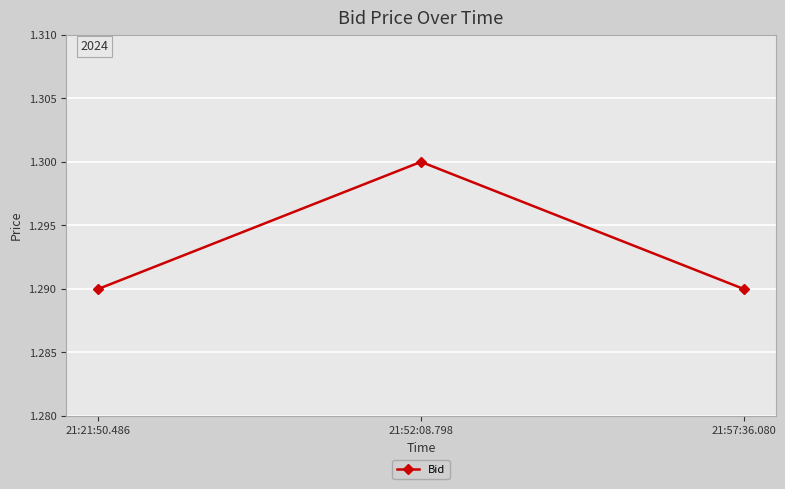

What position from the right is 21:52:08.798?

2